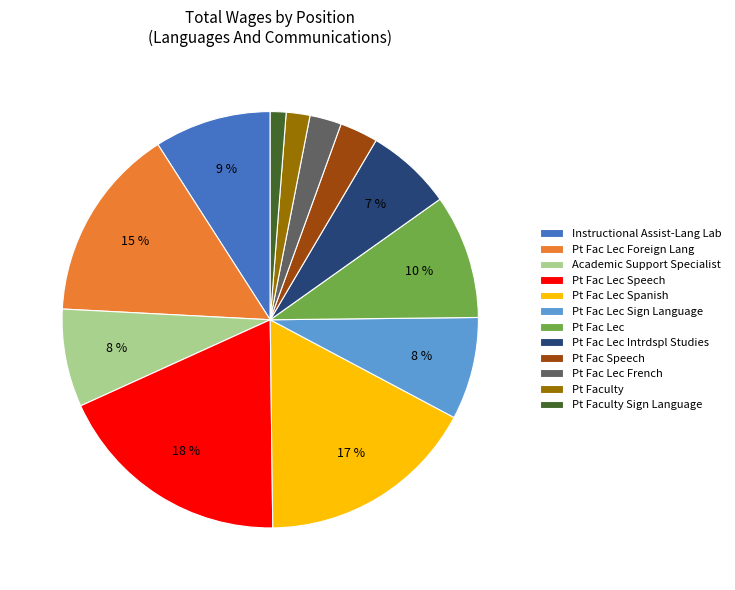

How many slices are in this pie chart?

12